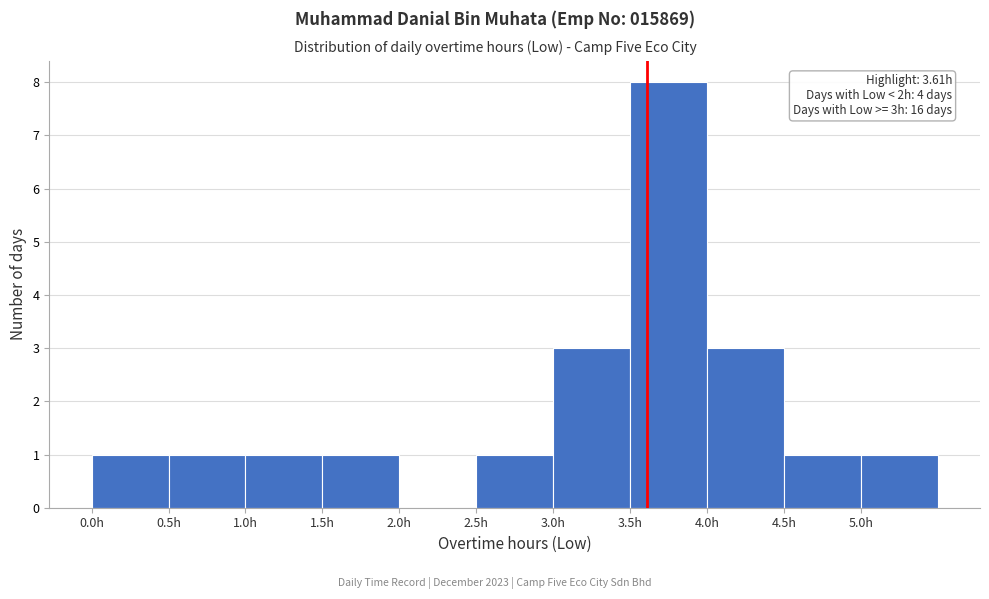

Over which range of the x-axis is the bar tallest?

3.5 to 4.0